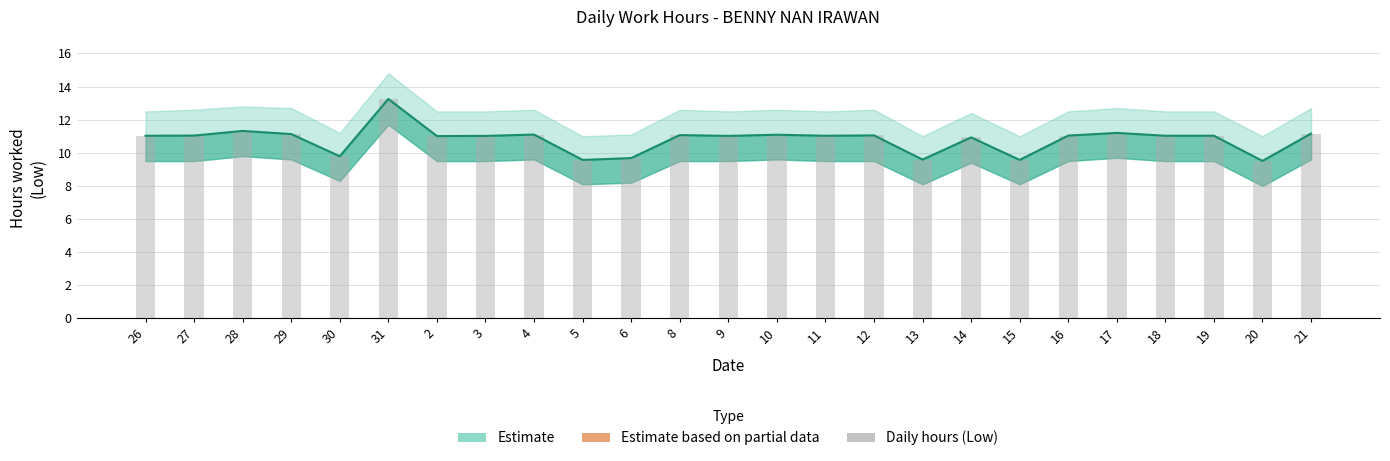

Reading left to right, list all the values displayed in this chart.

Low (hours) line: 26=11.0	27=11.0	28=11.3	29=11.1	30=9.8	31=13.2	2=11.0	3=11.0	4=11.1	5=9.6	6=9.7	8=11.1	9=11.0	10=11.1	11=11.0	12=11.1	13=9.6	14=10.9	15=9.6	16=11.0	17=11.2	18=11.0	19=11.0	20=9.5	21=11.2
Daily hours: 26=11.0	27=11.0	28=11.3	29=11.1	30=9.8	31=13.2	2=11.0	3=11.0	4=11.1	5=9.6	6=9.7	8=11.1	9=11.0	10=11.1	11=11.0	12=11.1	13=9.6	14=10.9	15=9.6	16=11.0	17=11.2	18=11.0	19=11.0	20=9.5	21=11.2